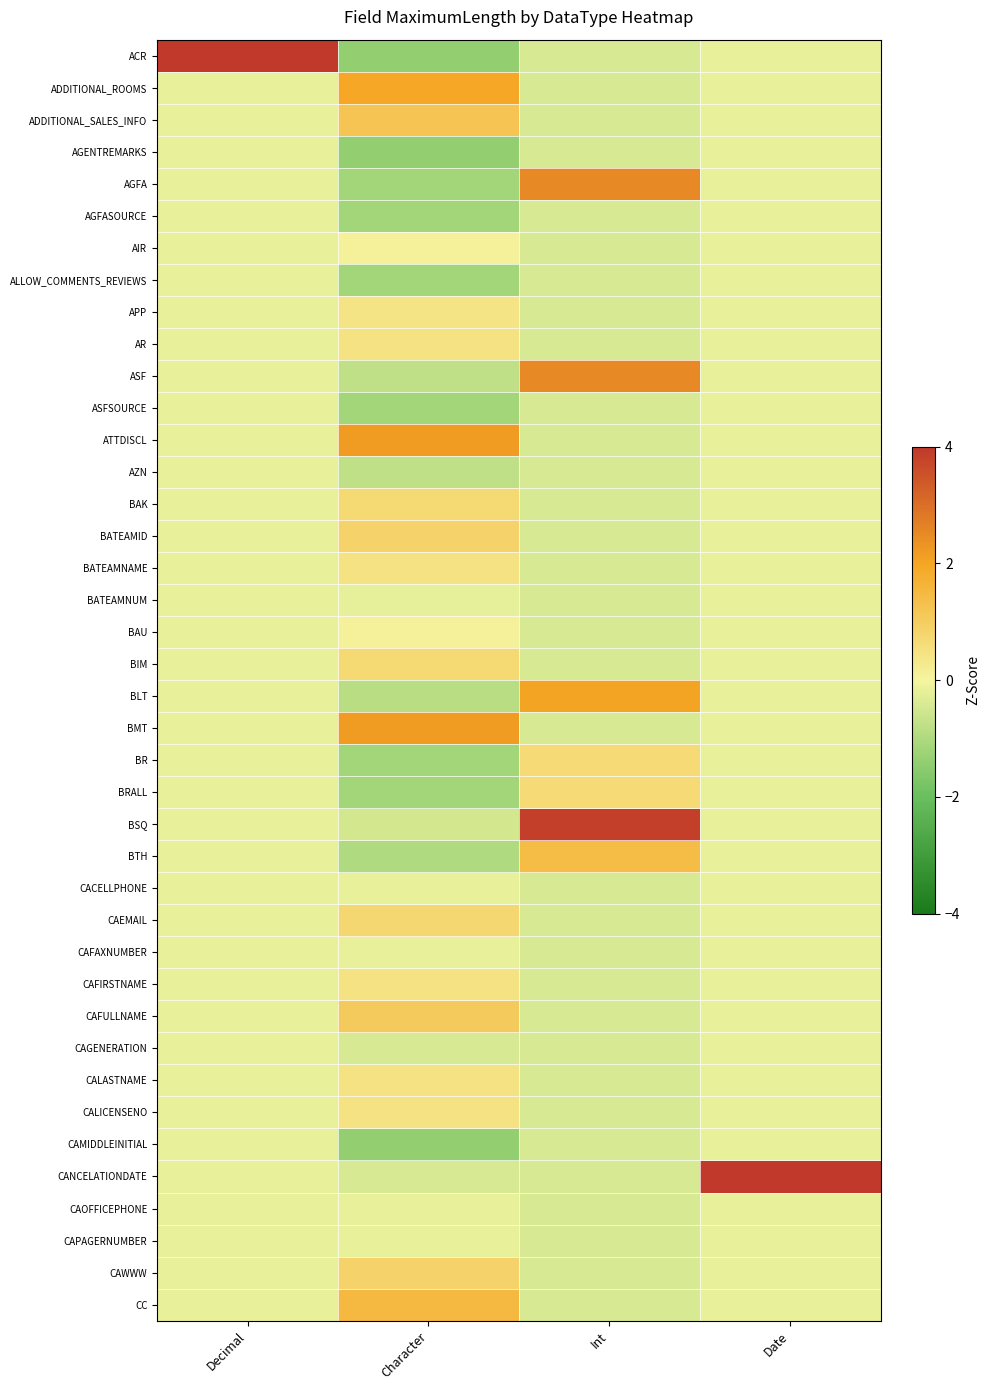

Which label corresponds to the smallest value in the chart?

Character